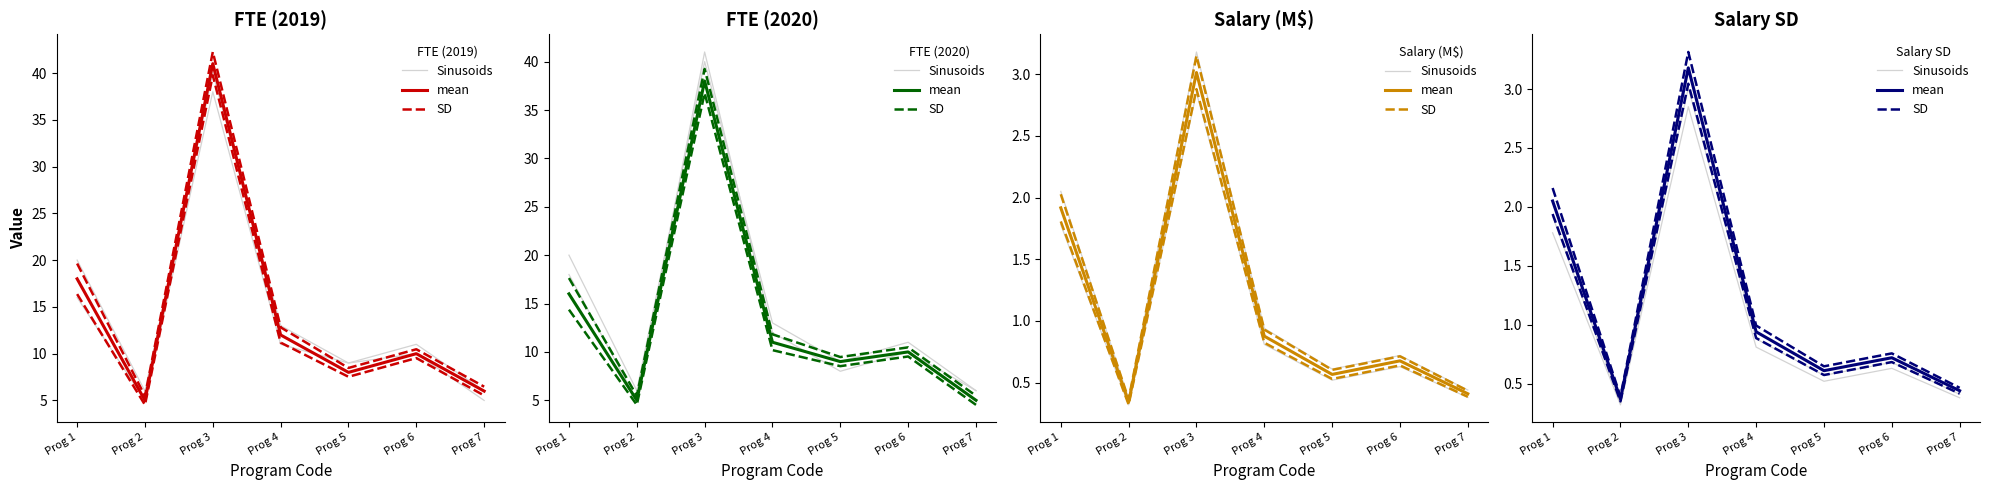

Which series has the widest spread of values?

SD